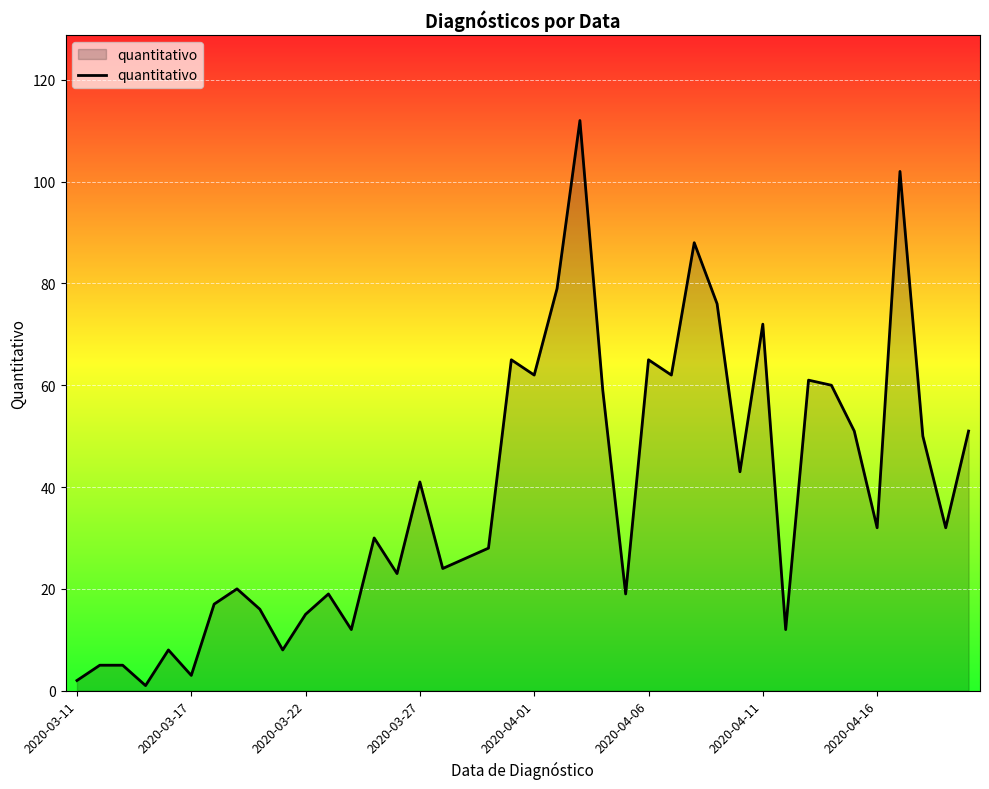

What is the difference between the maximum and minimum values?

111